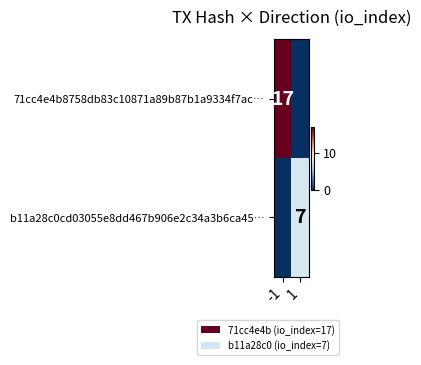

What is the total value across all series at 1?

7